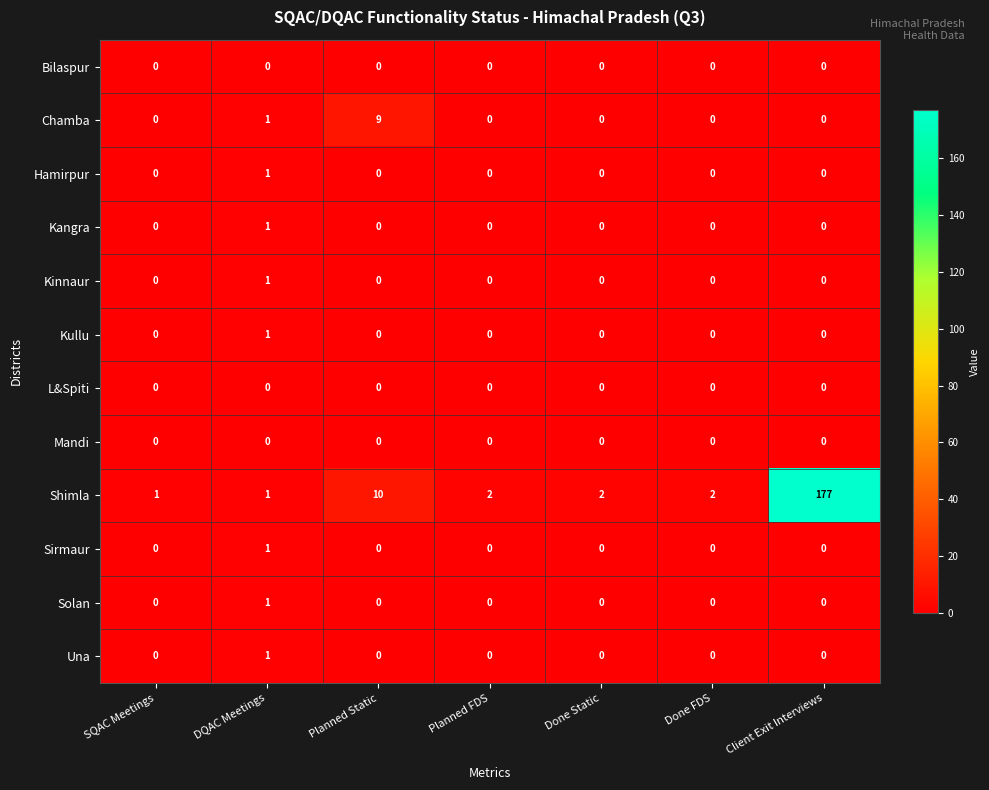

Count the Hamirpur values in the range 0 to 1.

7